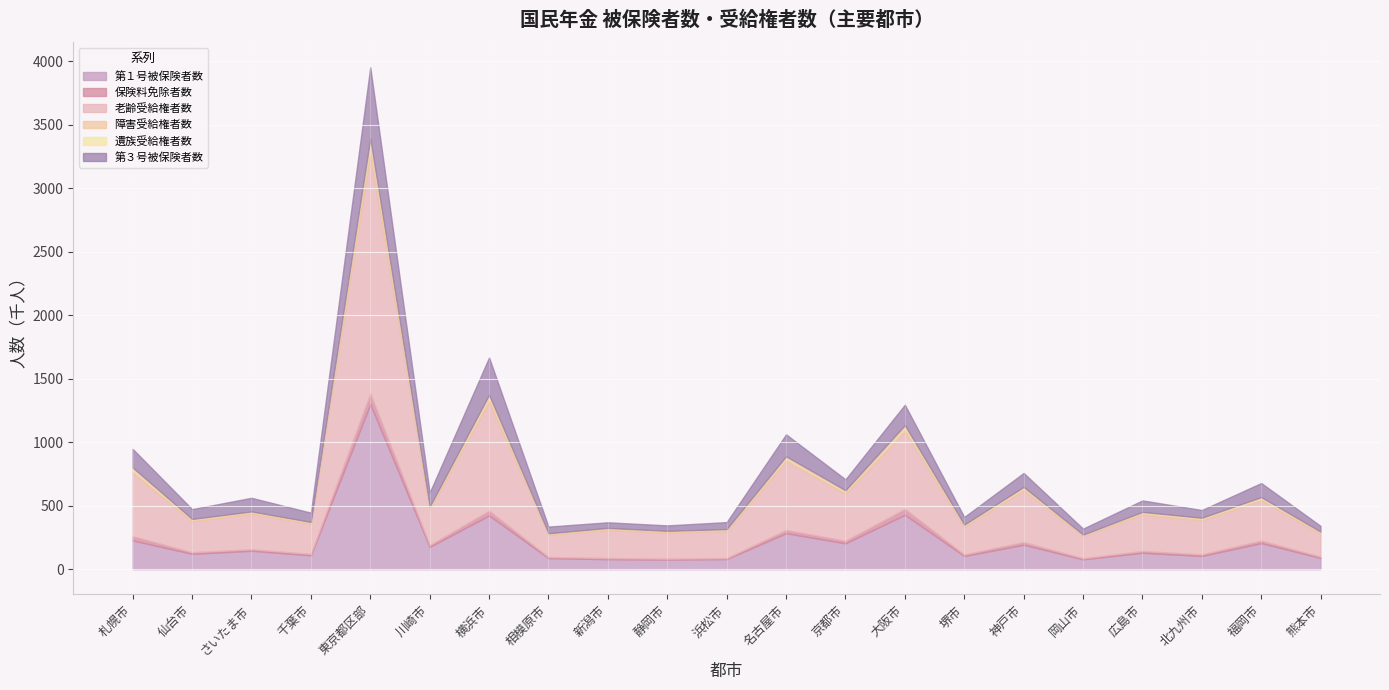

True or false: 老齢受給権者数 and 第３号被保険者数 cross at least once.

False